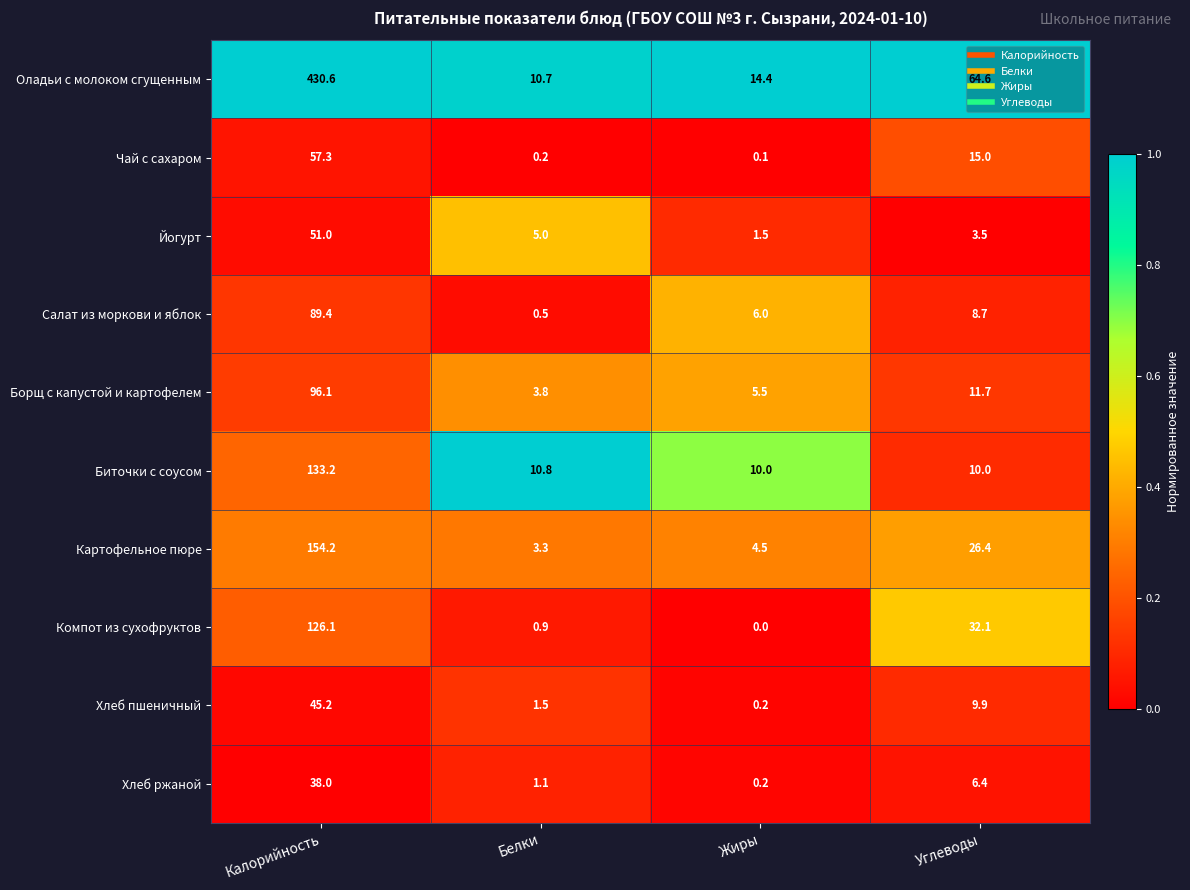

What is the difference between the highest and lowest values at Белки?

10.6